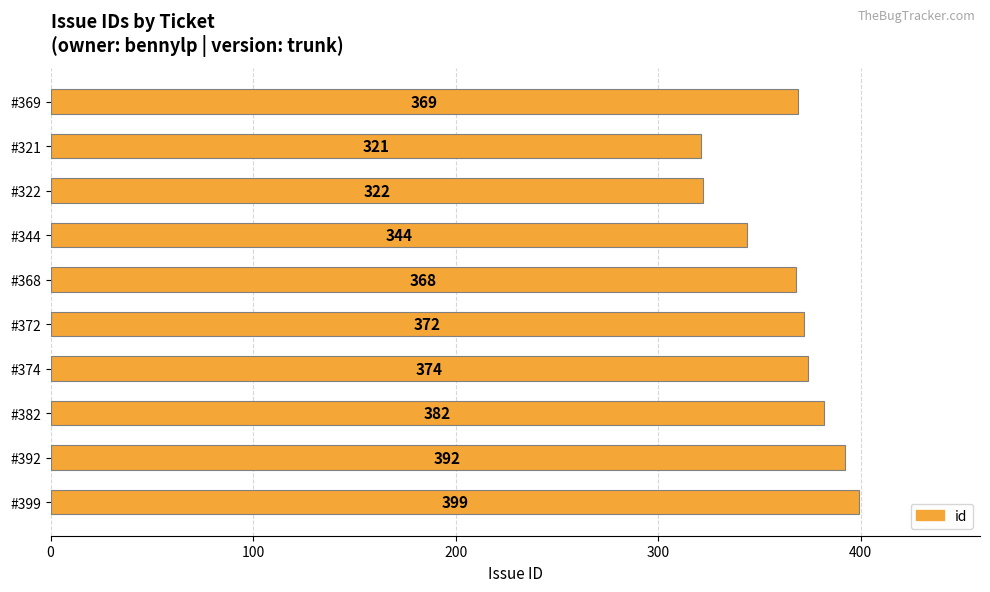

What is the ratio of the value at #344 to the value at #321?

1.1